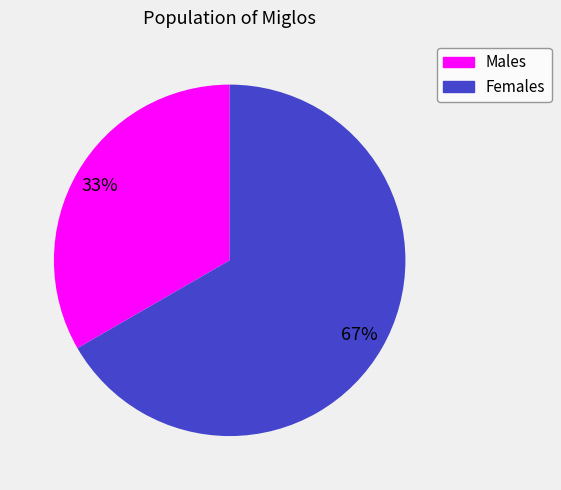

What is the majority slice?

Females